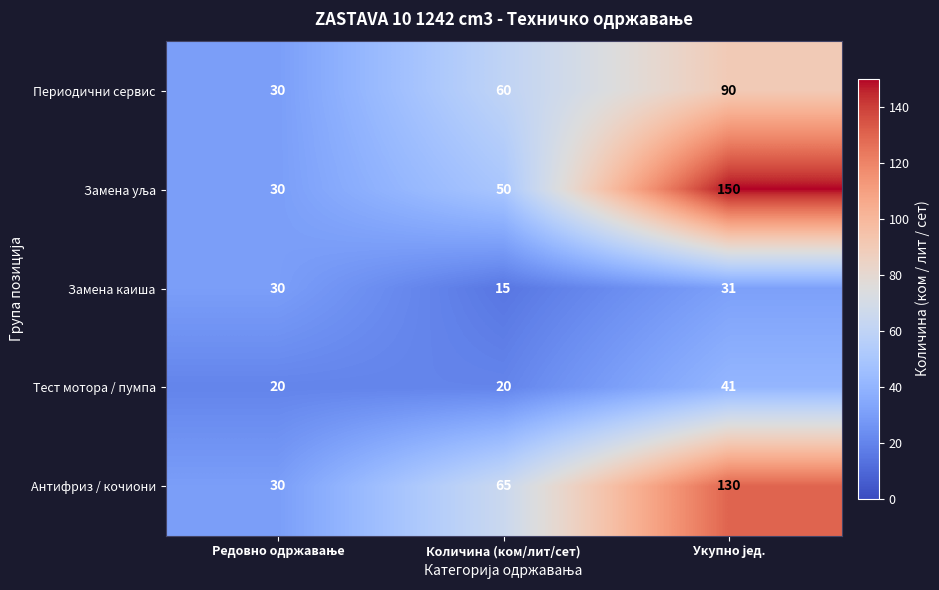

True or false: Тест мотора / пумпа has a value of 6 at Количина (ком/лит/сет).

False